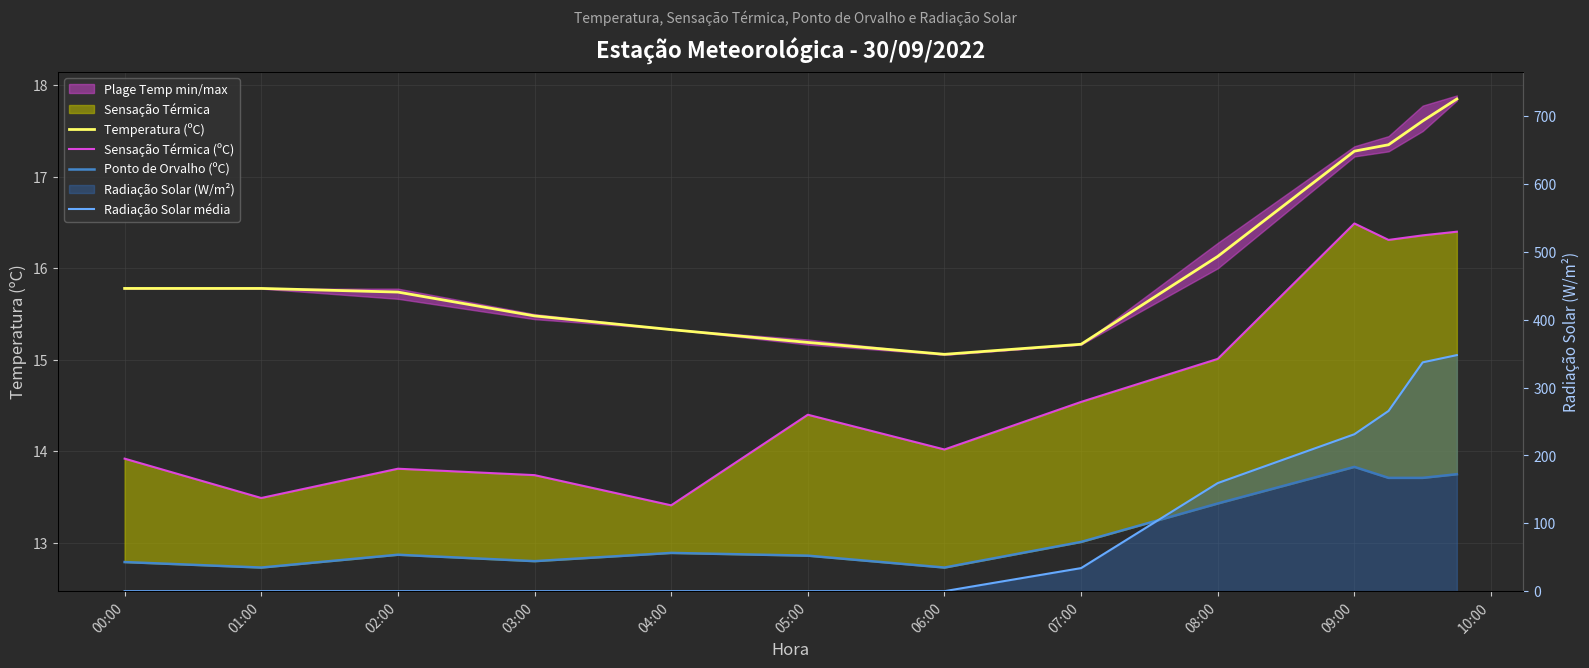

What is the difference between the maximum and minimum values in the Sensação Térmica (ºC) series?

3.1